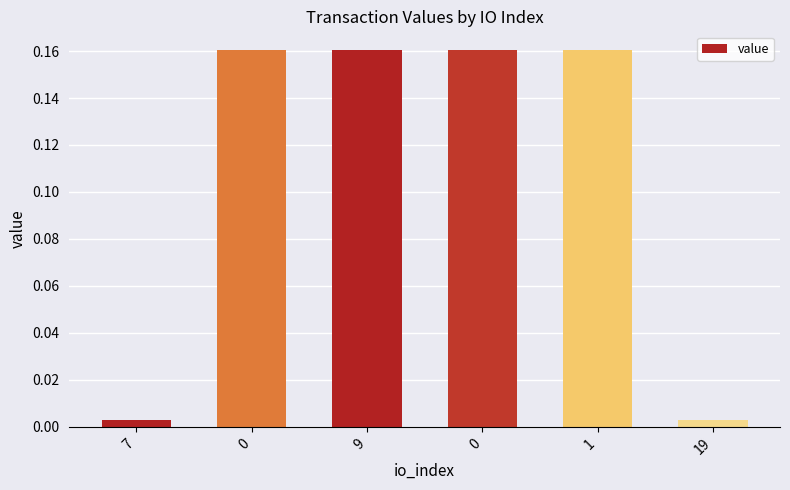

Count the number of data series in this chart.

1